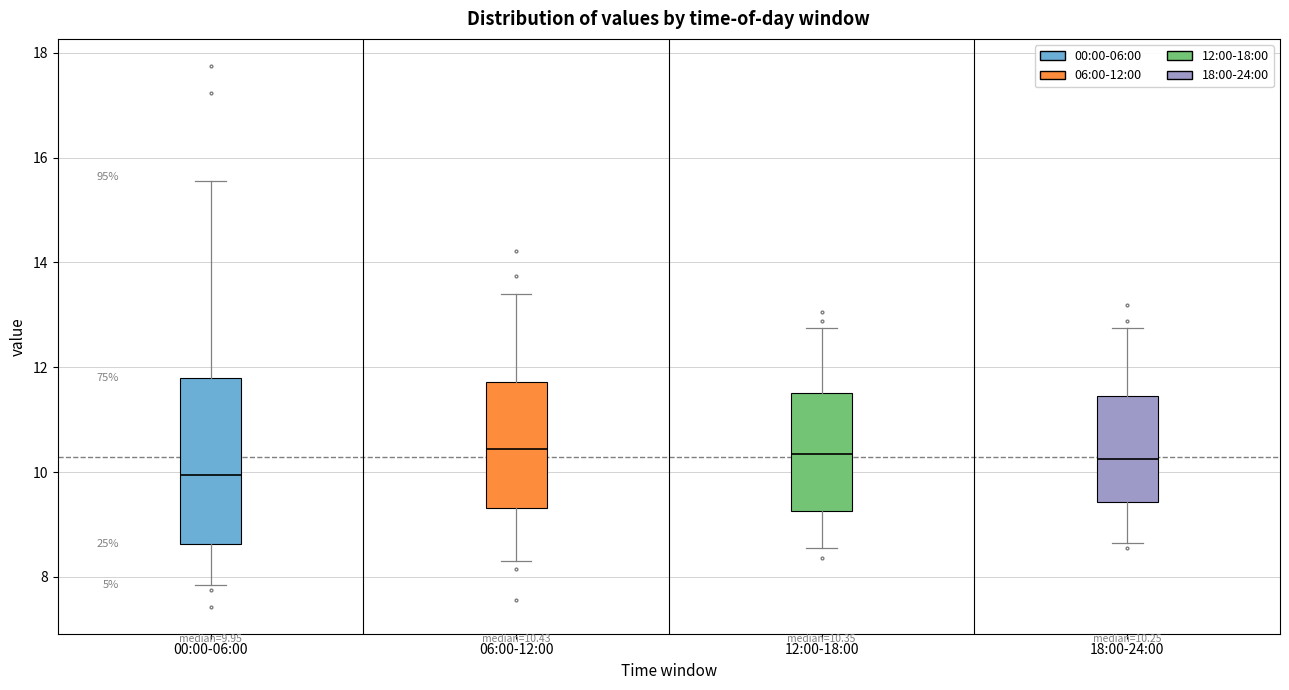

Which box's median line is the lowest?

00:00-06:00